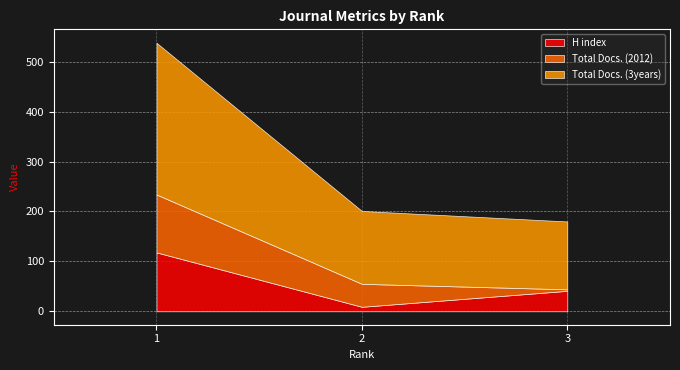

What is the difference between the maximum and minimum values in the Total Docs. (2012) series?

113